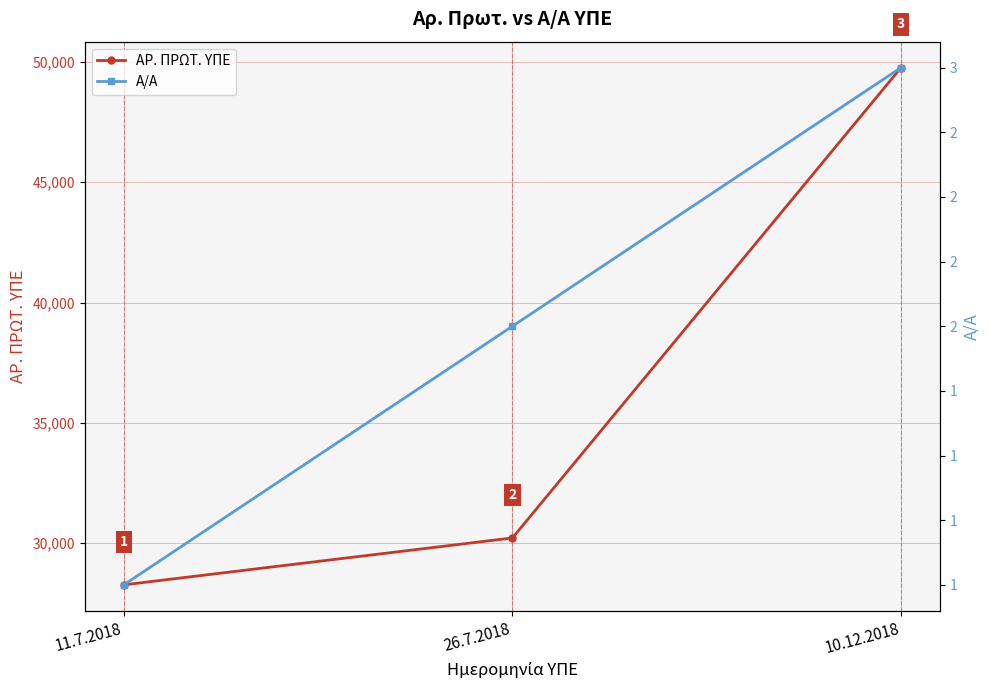

What is the average value of the ΑΡ. ΠΡΩΤ. ΥΠΕ series?

36084